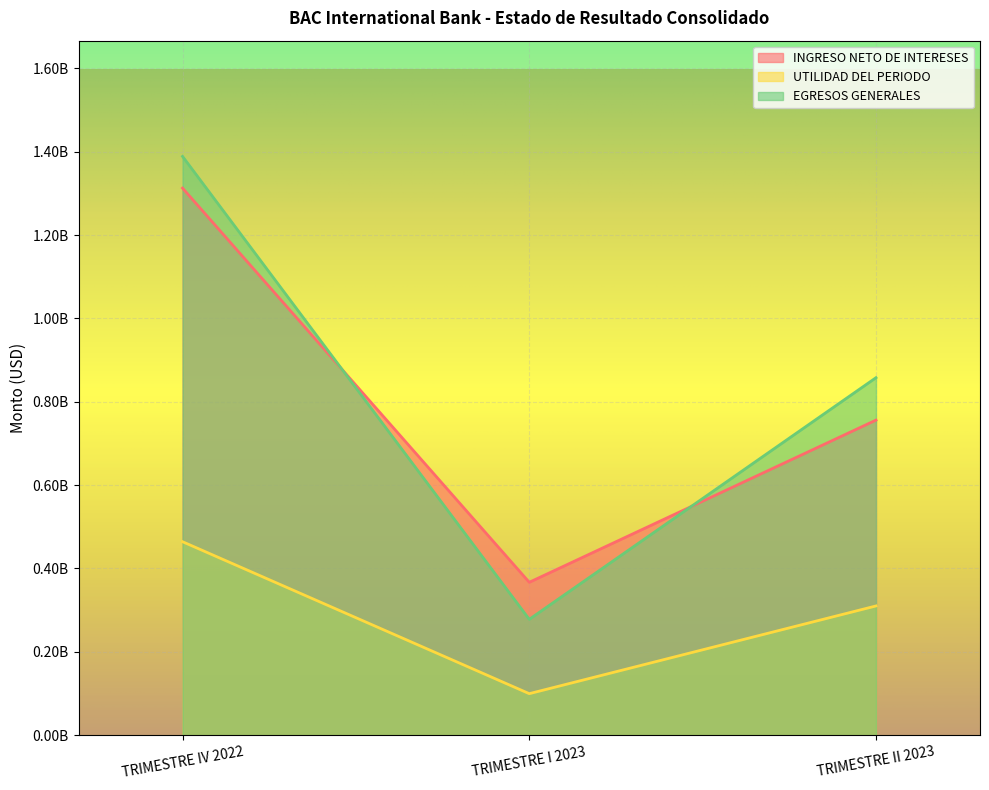

True or false: EGRESOS GENERALES has a value of 367512213.5 at TRIMESTRE I 2023.

False